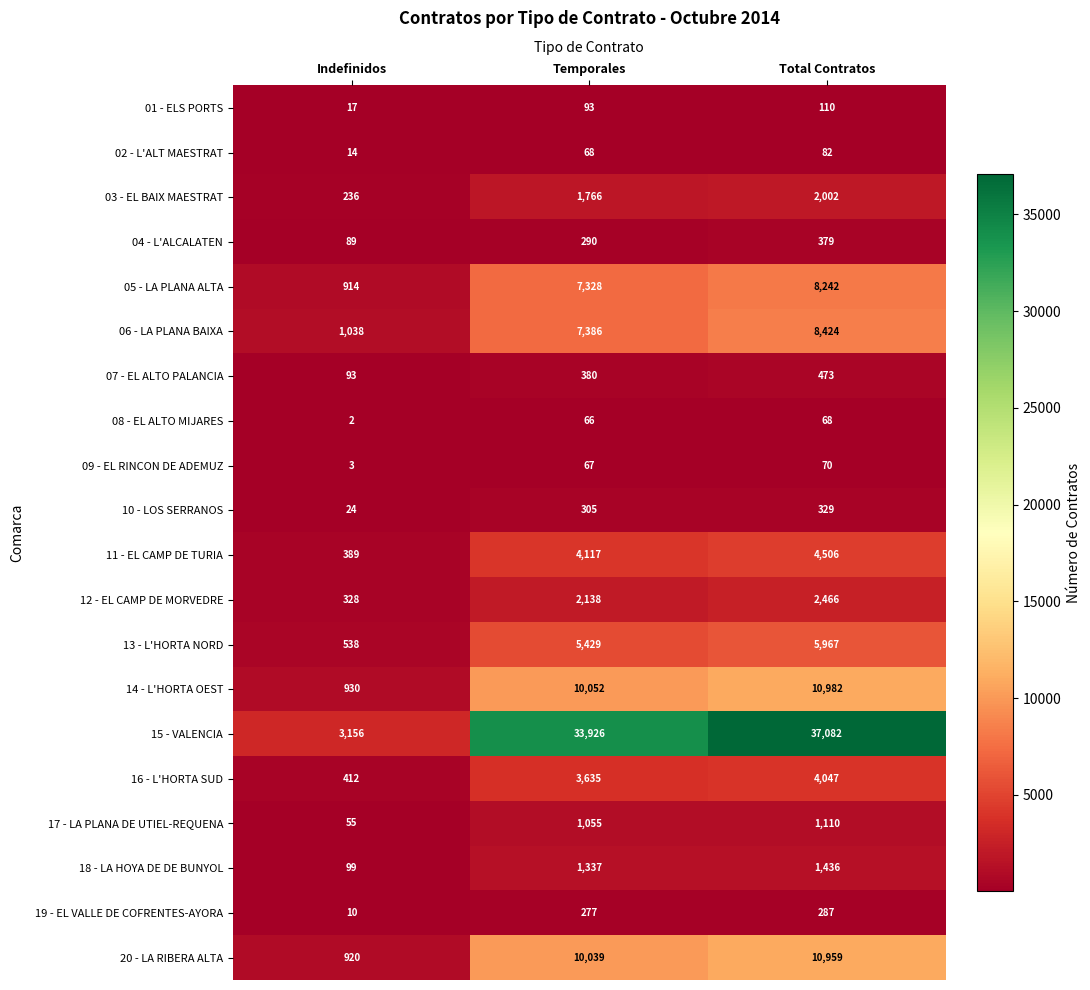

The value of 15 - VALENCIA at Indefinidos is 4186. True or false?

False